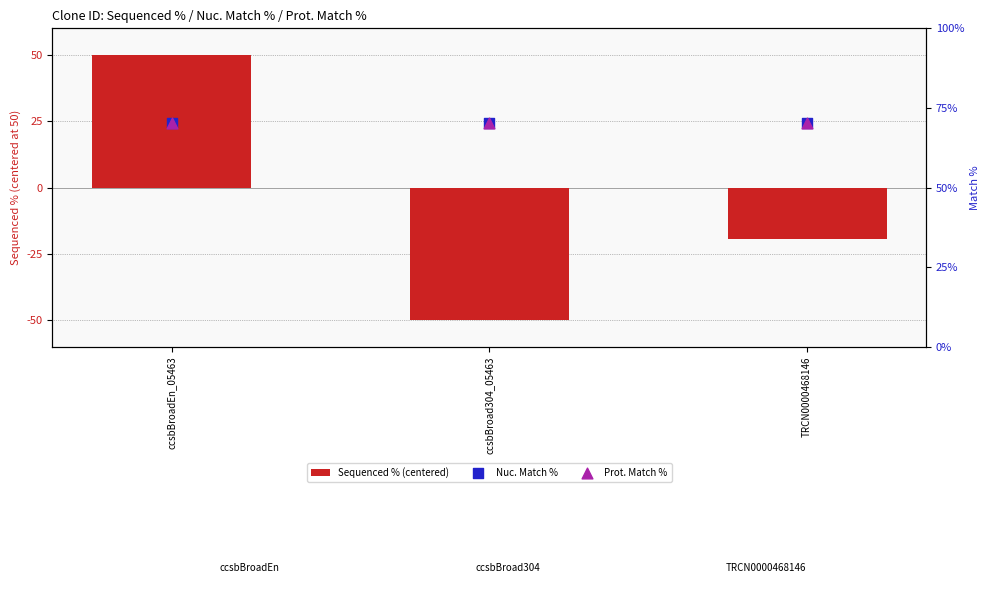

What is the total value across all series at ccsbBroadEn_05463?

190.8